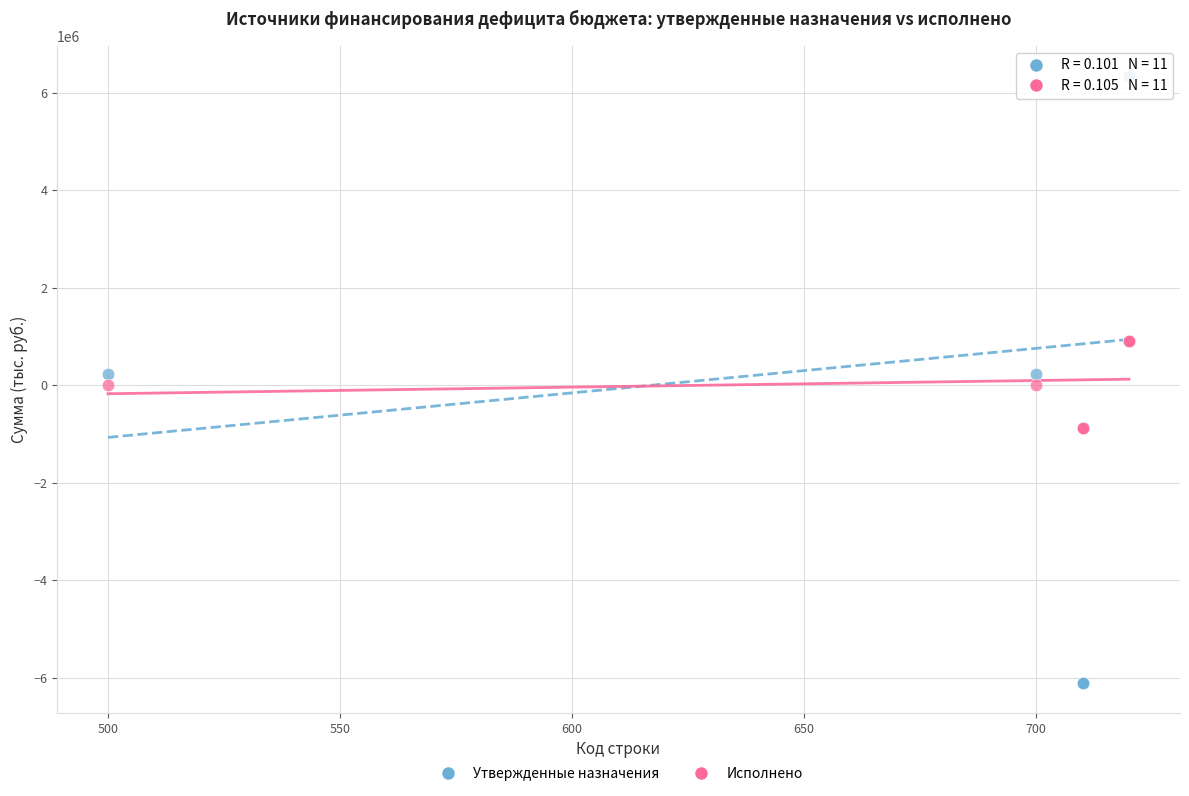

What is the X range (max minus min) for the scatter plot?

220.0